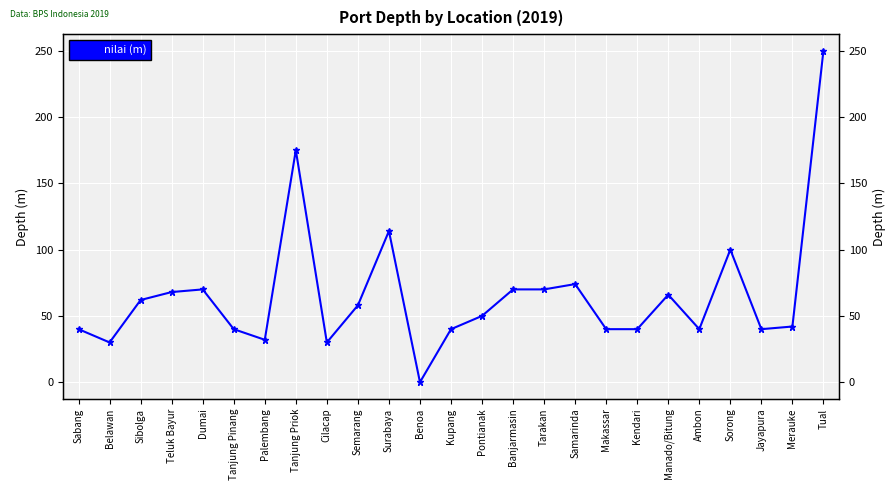

What is the average value?

66